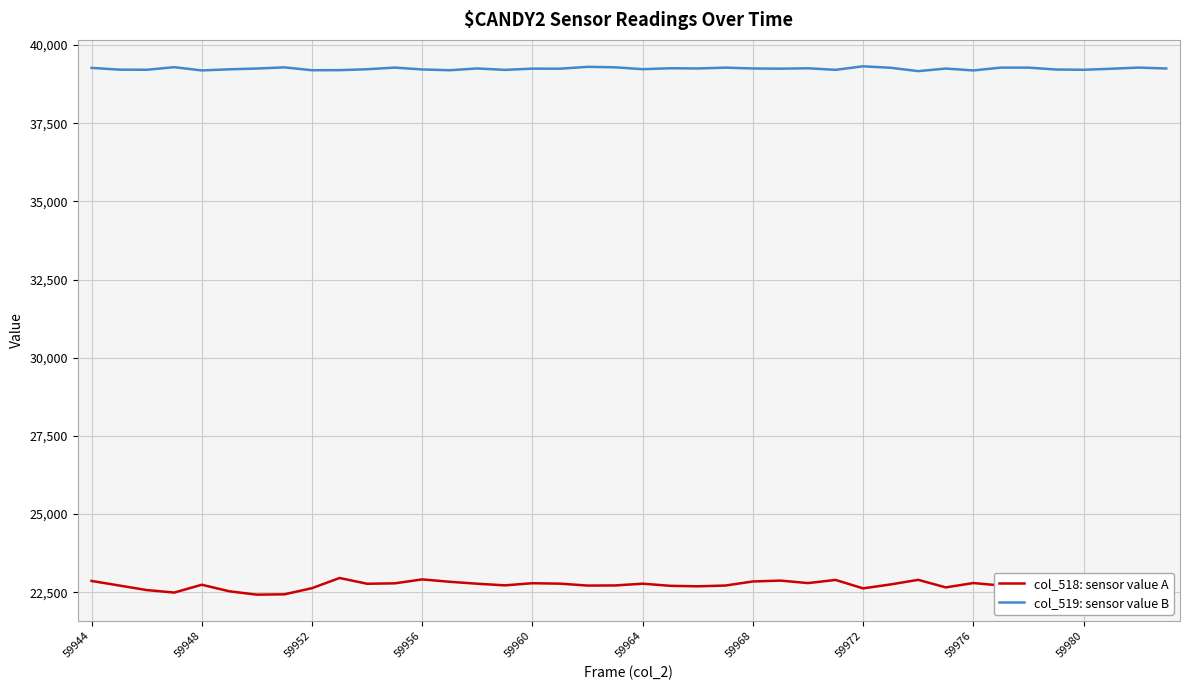

What is the difference between the second highest and minimum values in the col_519: sensor value B series?

137